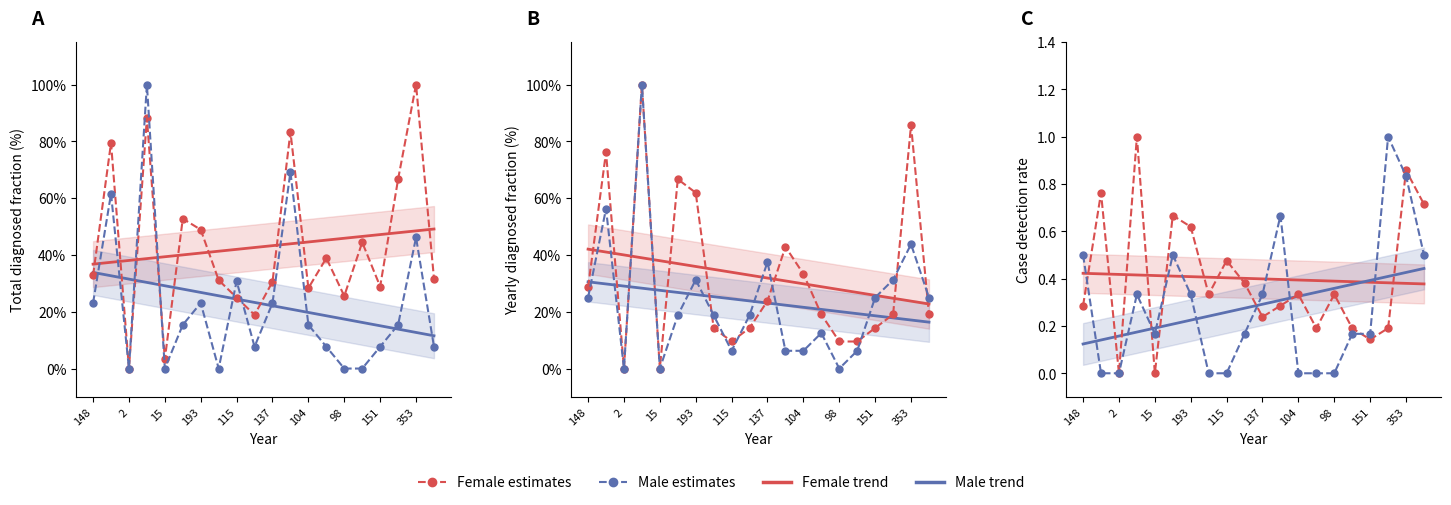

How many intersections are there between Male trend and Female estimates?

8